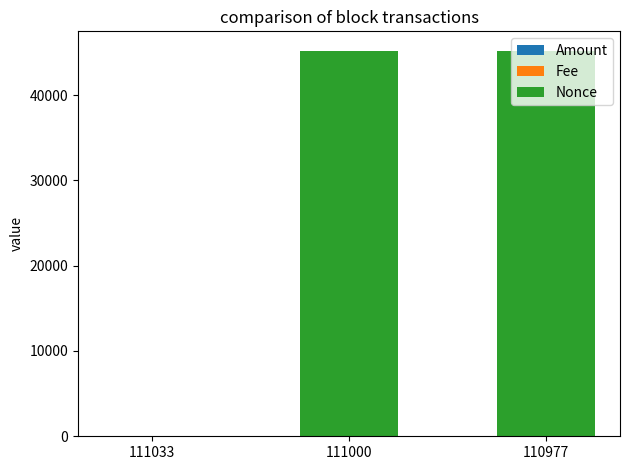

What is the total value across all series at 110977?

45178.0